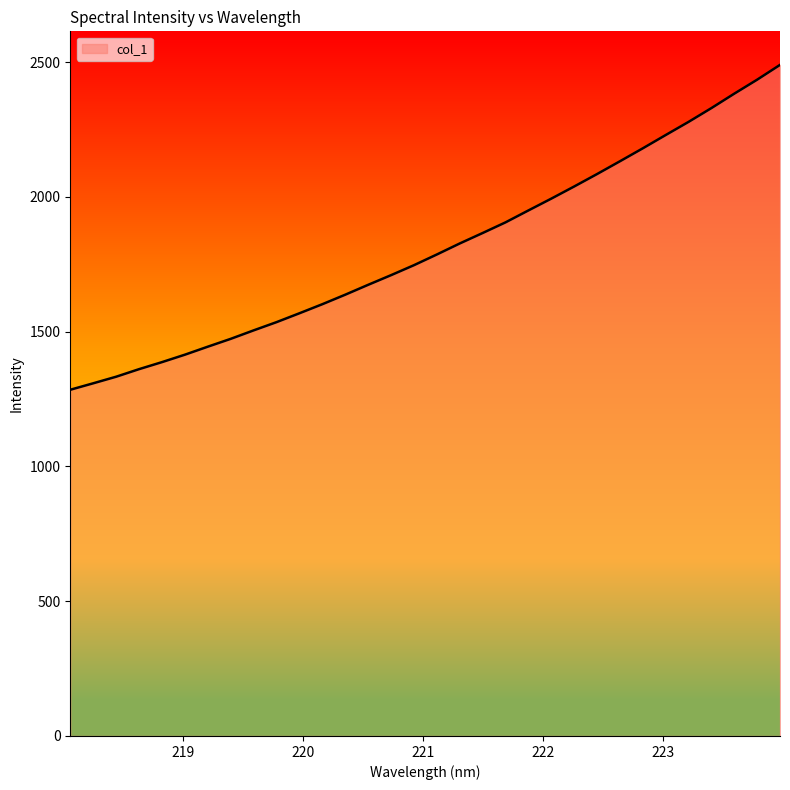

How many lines are shown in the chart?

1